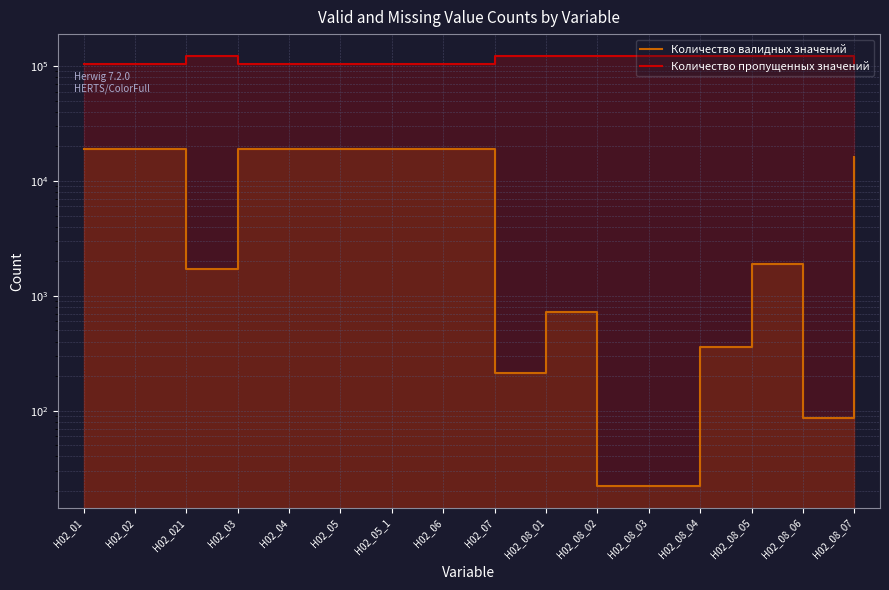

Which has a higher value, H02_08_04 or H02_02?

H02_02